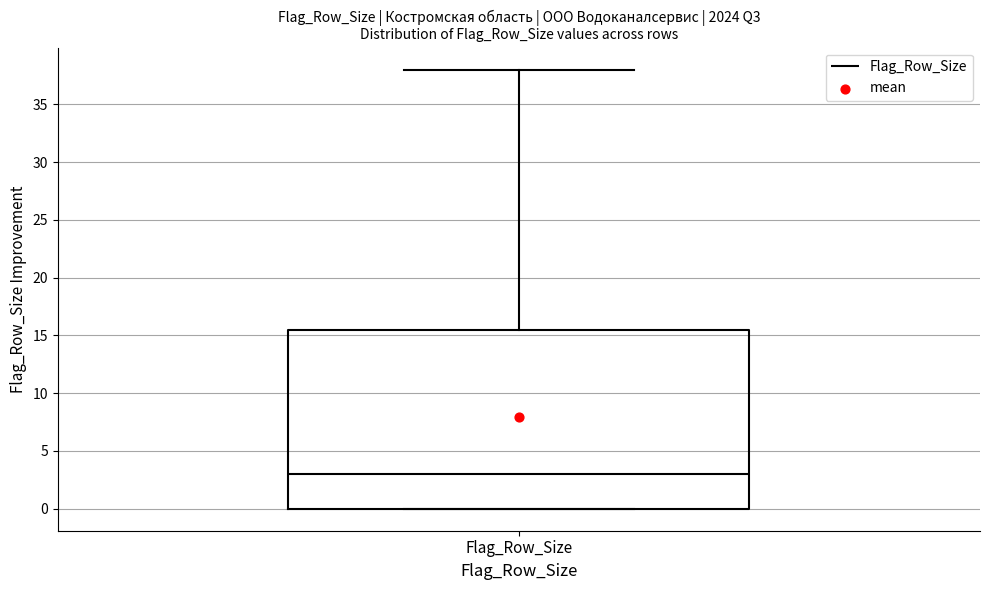

Read this box plot against the y-axis: the position of the median line, the range covered by the box, and the ends of both whiskers. The values are not printed on the chart, so give them approximately, as read against the axis.

median 3.0, box 0.0 to 15.5, whiskers 0.0 to 38.0